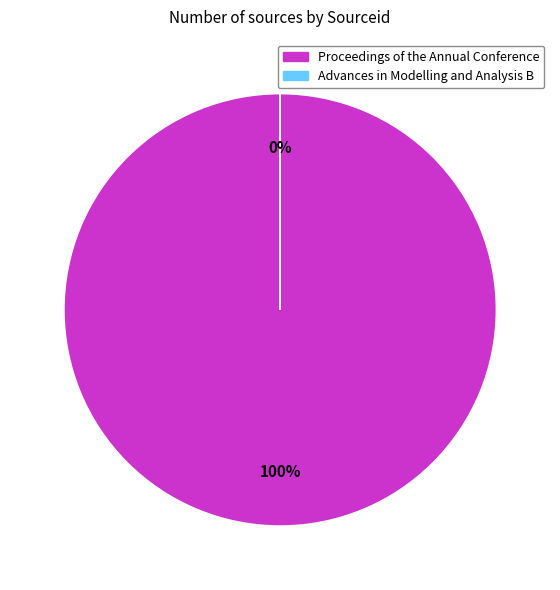

To the nearest percent, what is the combined percentage of Proceedings of the Annual Conference and Advances in Modelling and Analysis B?

100%